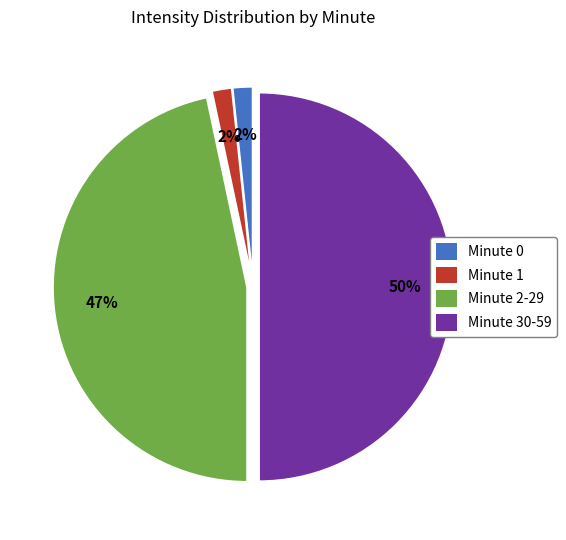

Which has a higher value, Minute 2-29 or Minute 1?

Minute 2-29